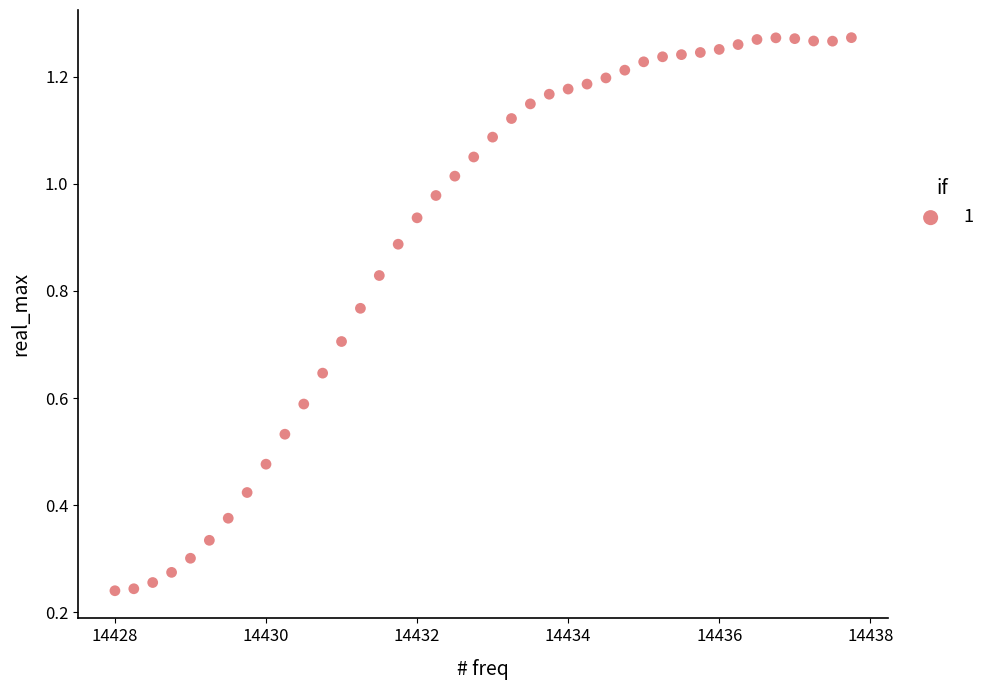

What is the range of X values (max minus min)?

9.8